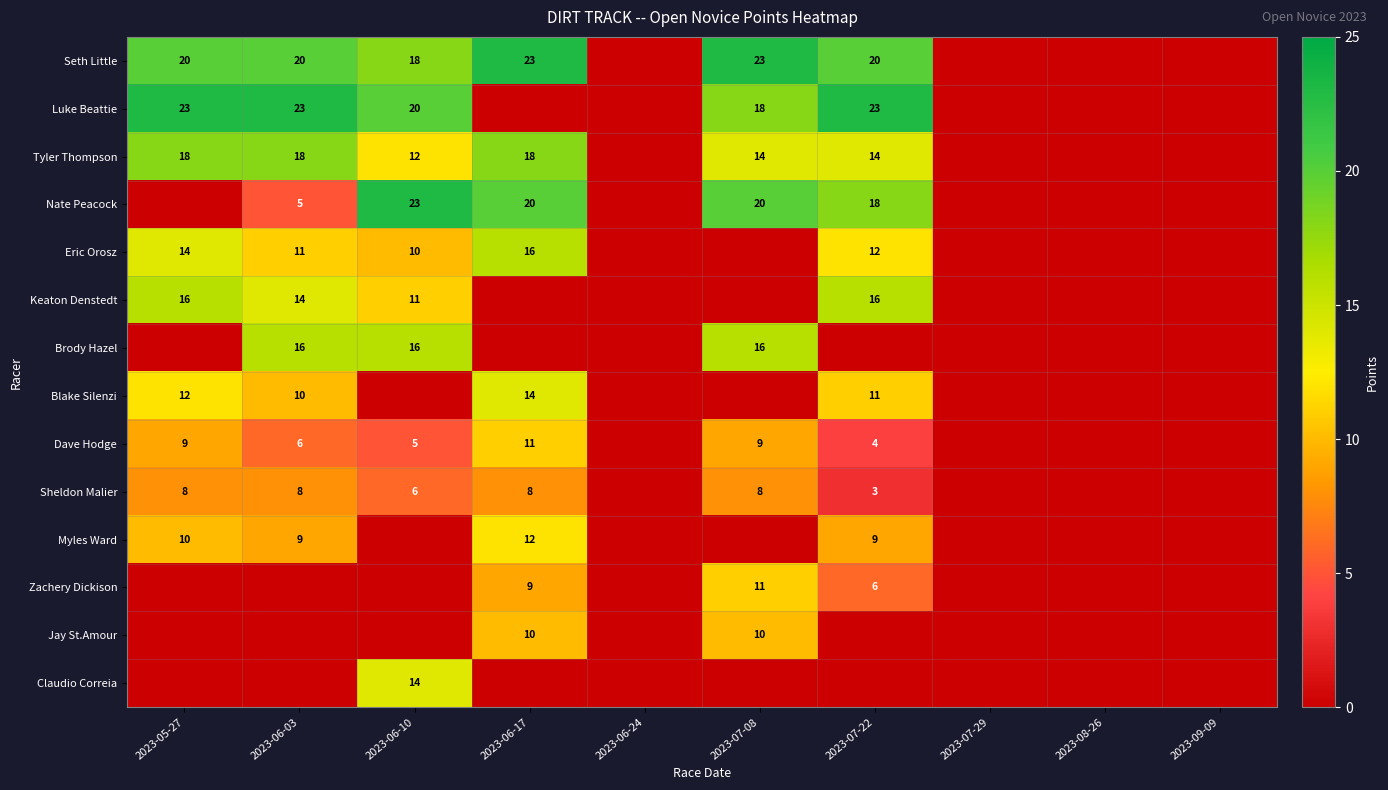

Is it true that Tyler Thompson equals 18 at 2023-06-17?

True